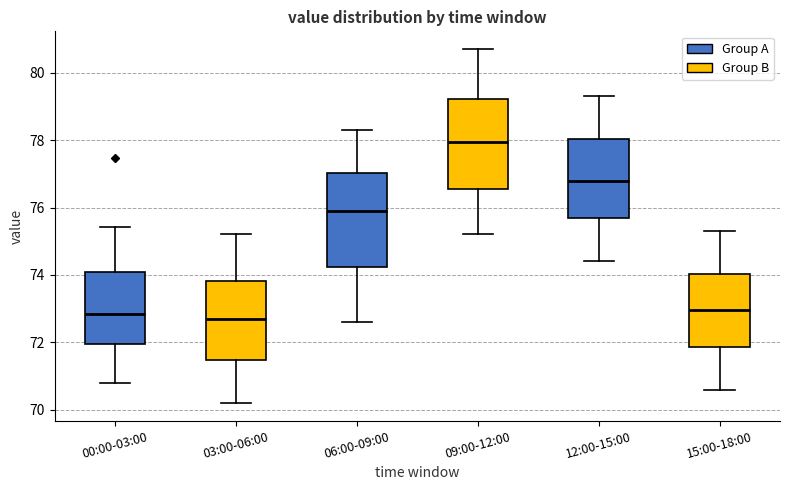

Where is the lower edge of the box for 00:00-03:00 on the y-axis? The values are not printed on the chart, so give them approximately, as read against the axis.

72.0